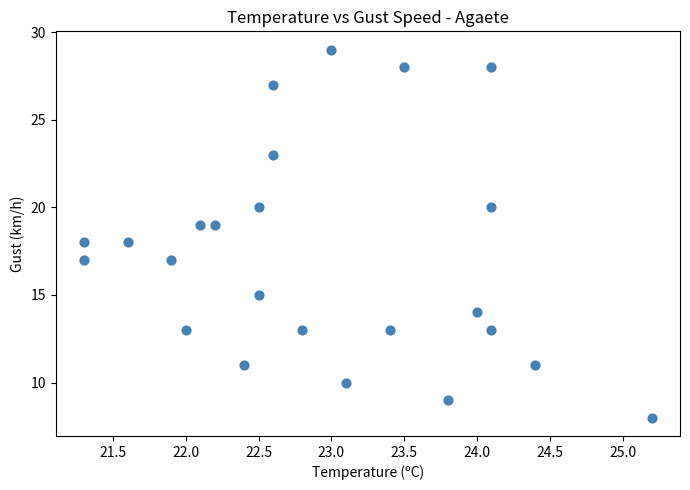

What is the range of Y values (max minus min)?

21